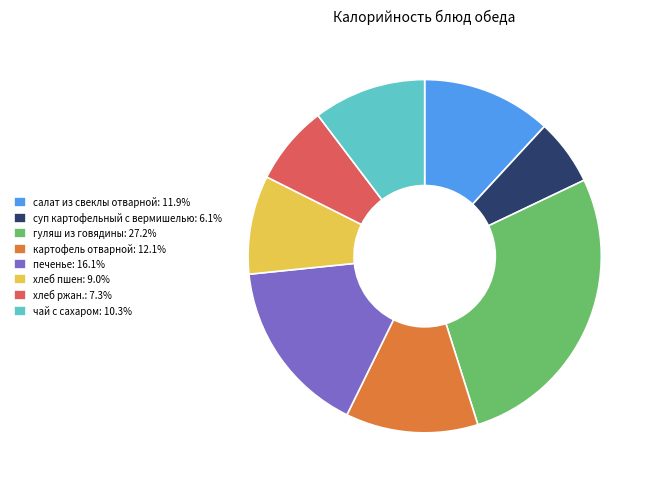

What is the ratio of the value at печенье to the value at салат из свеклы отварной?

1.4